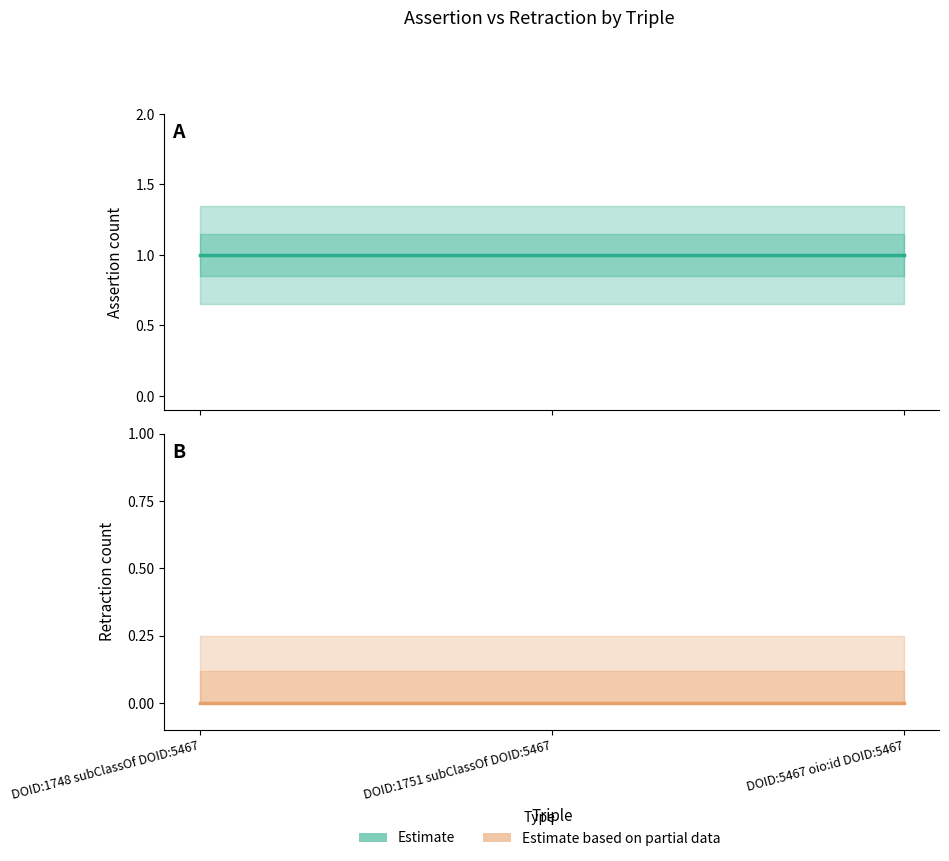

What is the maximum value shown in the chart?

1